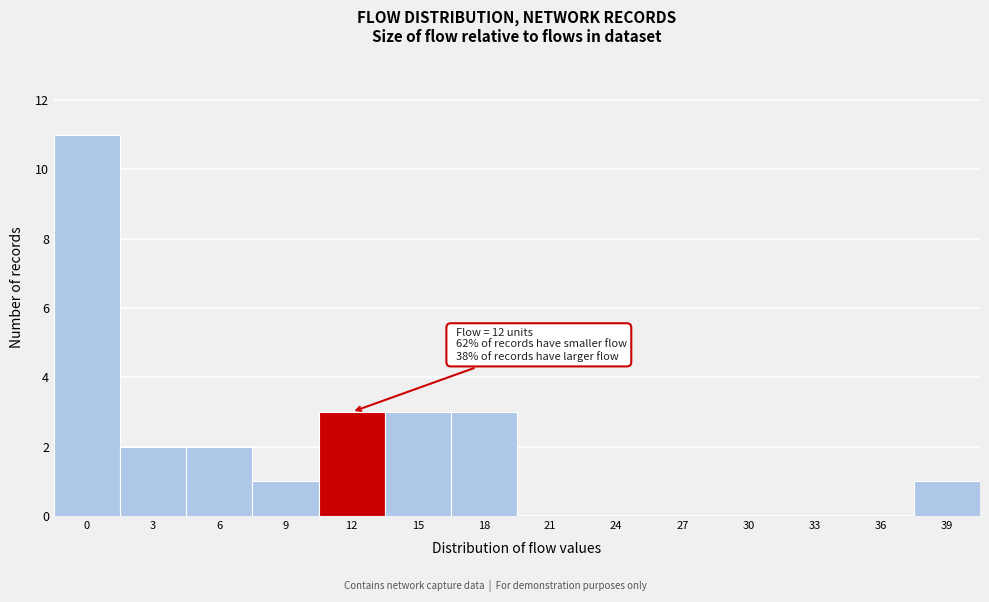

Reading left to right, list all the values displayed in this chart.

0=11	3=2	6=2	9=1	12=3	15=3	18=3	21=0	24=0	27=0	30=0	33=0	36=0	39=1